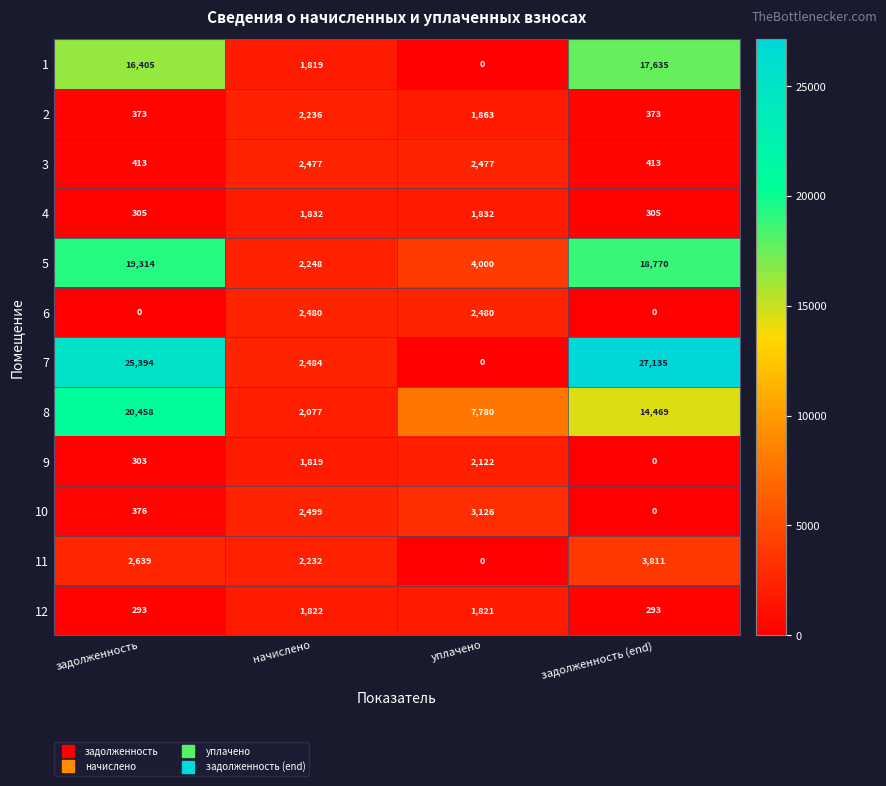

Is it true that 10 equals 3126 at уплачено?

True